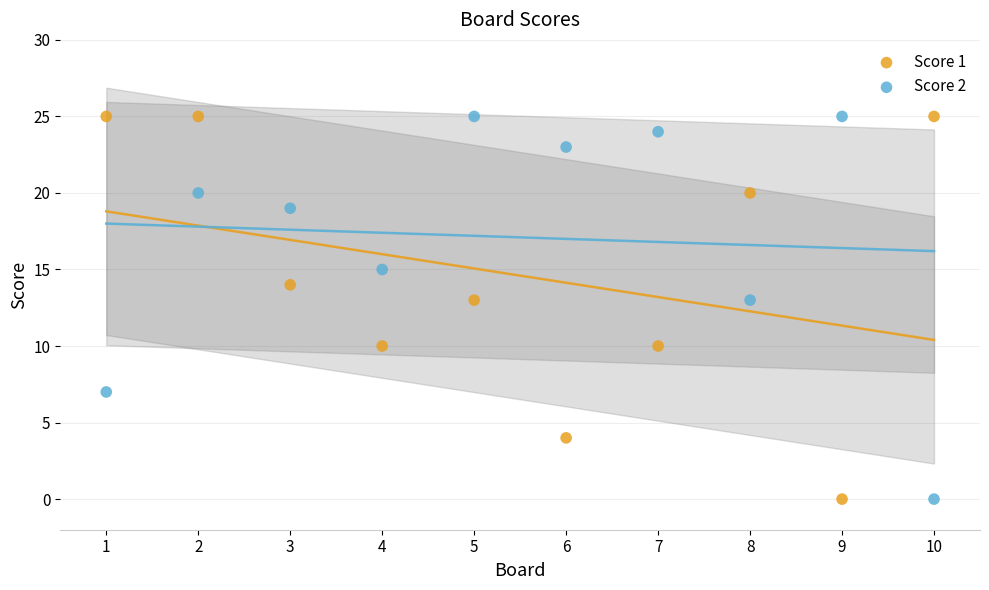

What is the X range (max minus min) for the scatter plot?

9